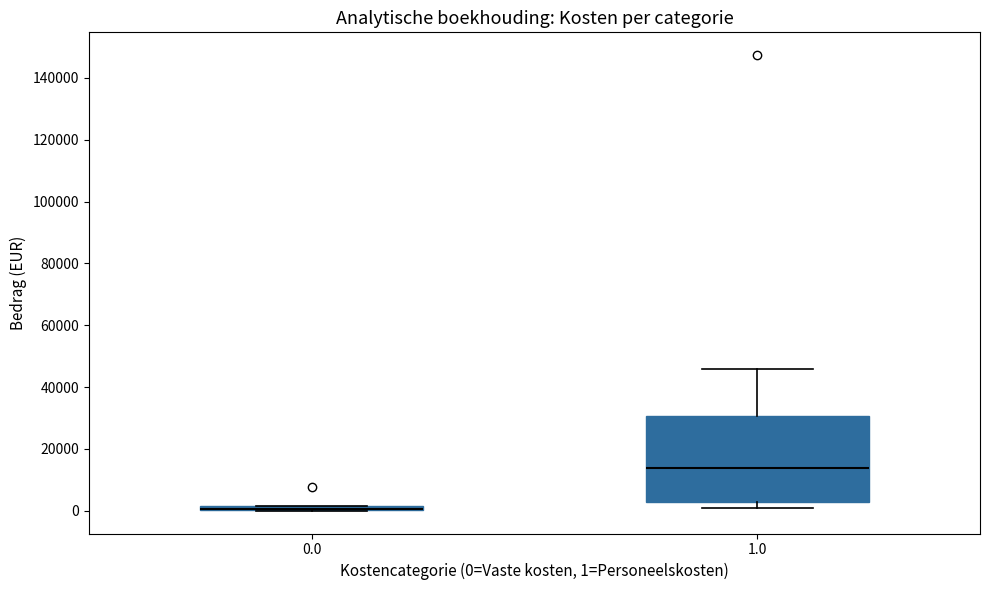

Comparing the boxes themselves (not the whiskers), which one is the tallest?

1.0